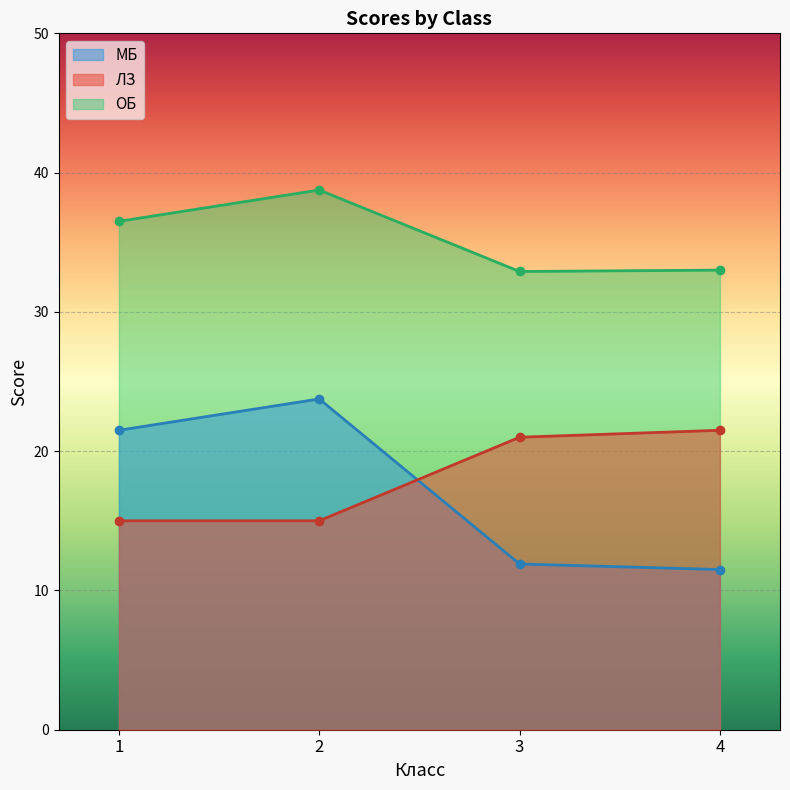

Which category has the highest value across all series?

2